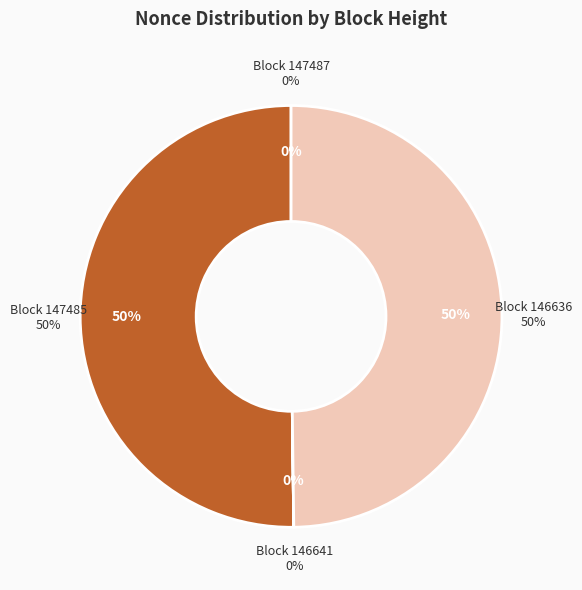

True or false: 146641 accounts for 0% of the total.

True